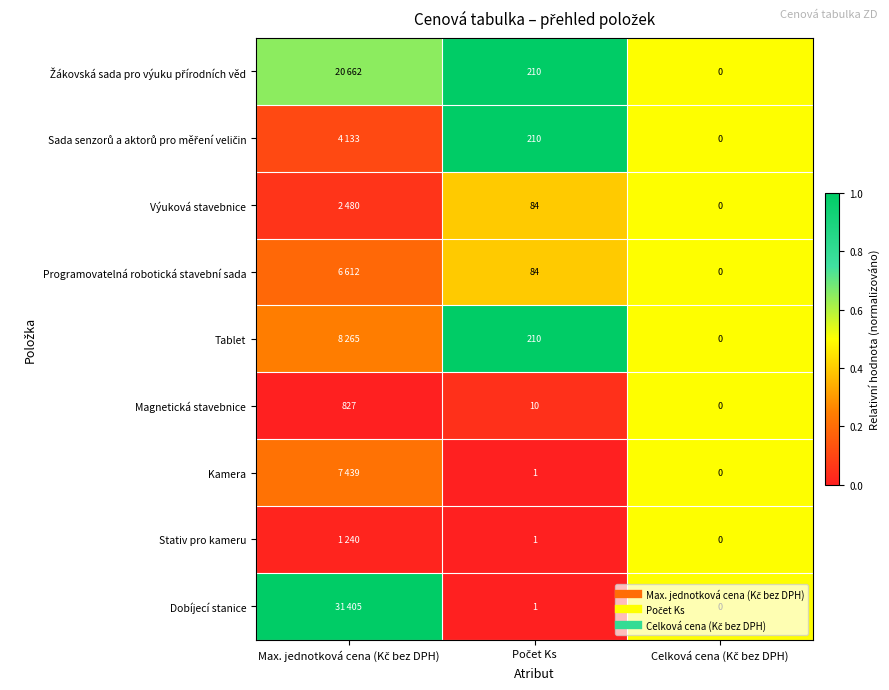

Which series has the widest spread of values?

Dobíjecí stanice